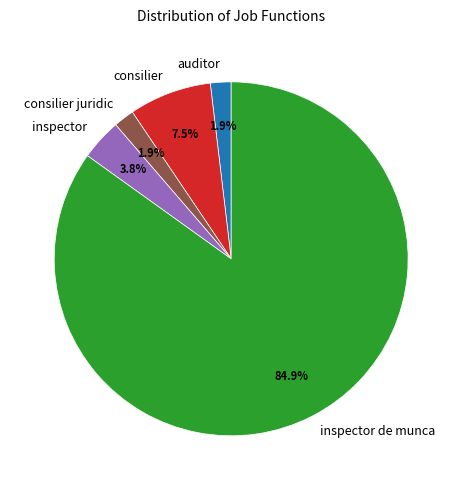

Combined, what portion of the pie is consilier and inspector?

11.3%